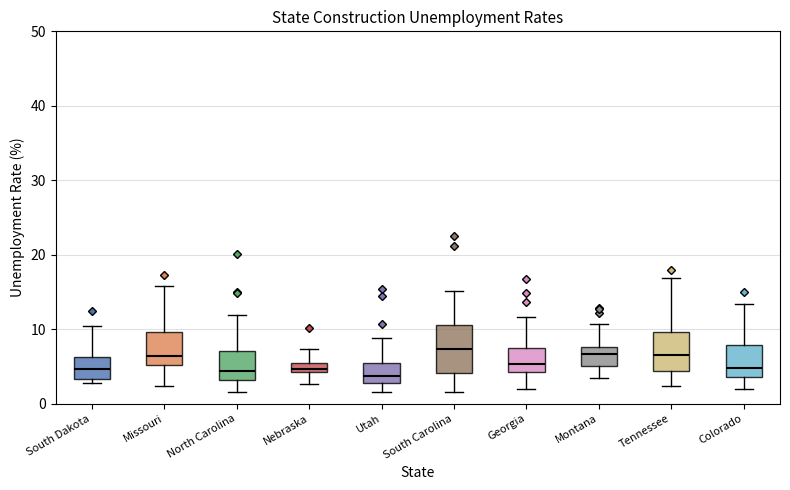

Where does the upper whisker of the box for Utah end on the y-axis? The values are not printed on the chart, so give them approximately, as read against the axis.

9